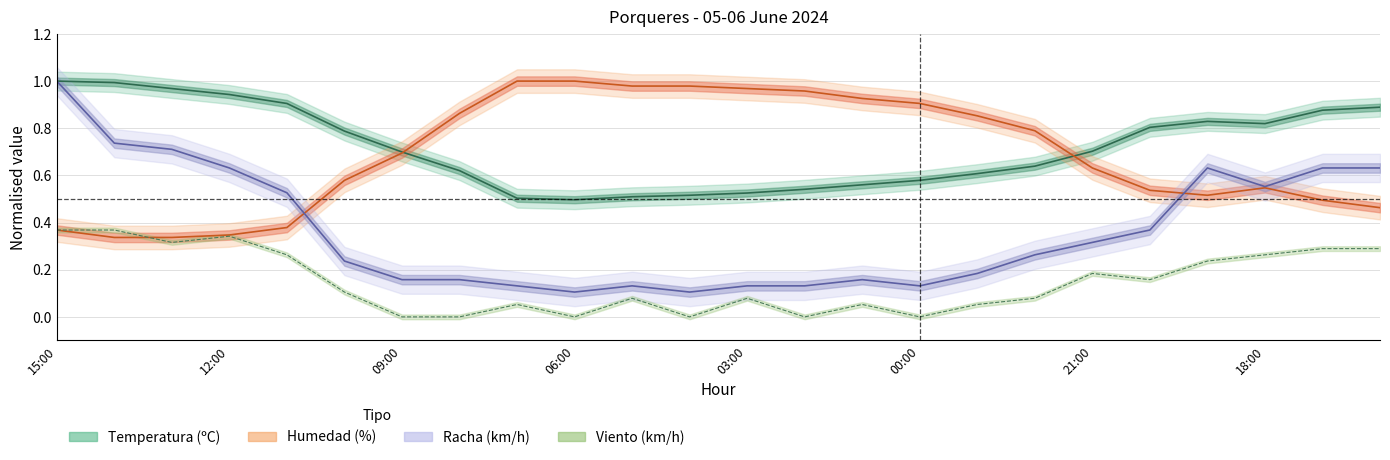

What is the average value of the Velocidad del viento (km/h) series?

0.1